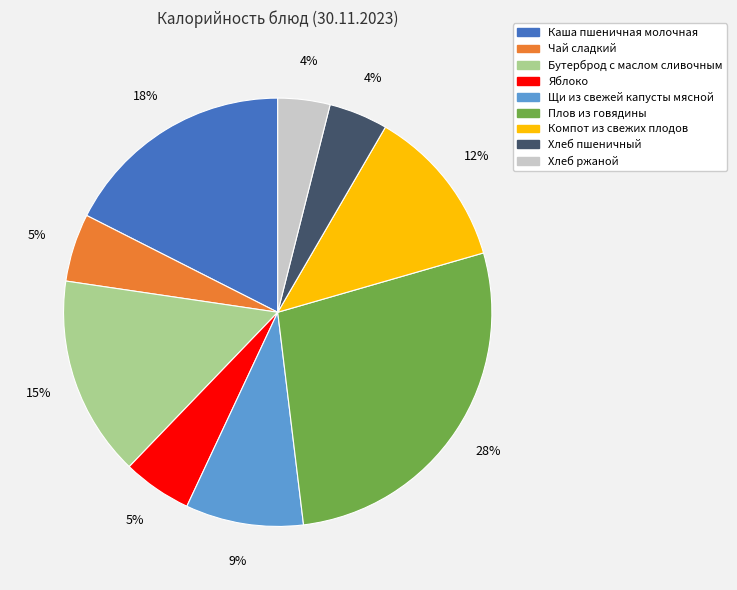

Which slice is the largest?

Плов из говядины